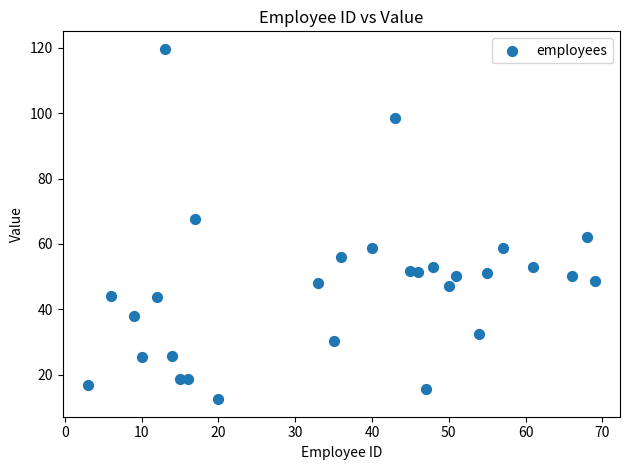

What Y value in the scatter plot is closest to 66?

67.5